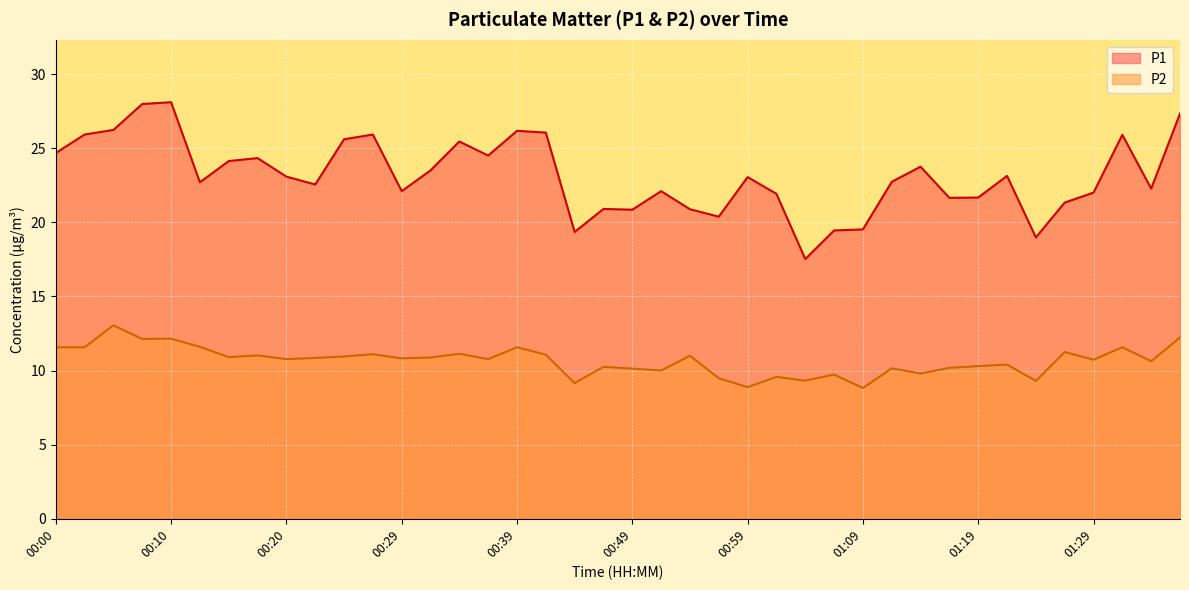

Which series has the widest spread of values?

P1